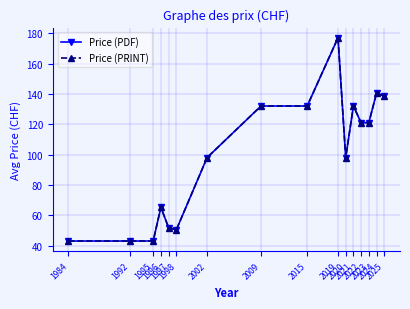

Reading left to right, transcribe all the data shown in this chart.

Price (PDF): 43.0	43.0	43.0	65.2	51.8	50.3	98.0	132.0	132.0	177.0	98.0	132.0	121.0	121.0	140.4	138.6
Price (PRINT): 43.0	43.0	43.0	65.2	51.8	50.3	98.0	132.0	132.0	177.0	98.0	132.0	121.0	121.0	140.4	138.6